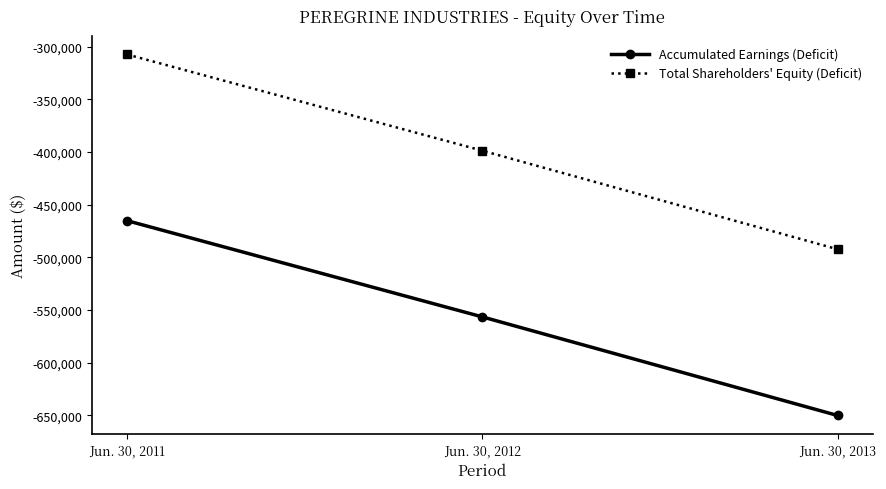

Reading right to left, transcribe all the data shown in this chart.

Accumulated Earnings (Deficit): Jun. 30, 2013=-650205	Jun. 30, 2012=-556555	Jun. 30, 2011=-465155
Total Shareholders' Equity (Deficit): Jun. 30, 2013=-492321	Jun. 30, 2012=-398671	Jun. 30, 2011=-307271